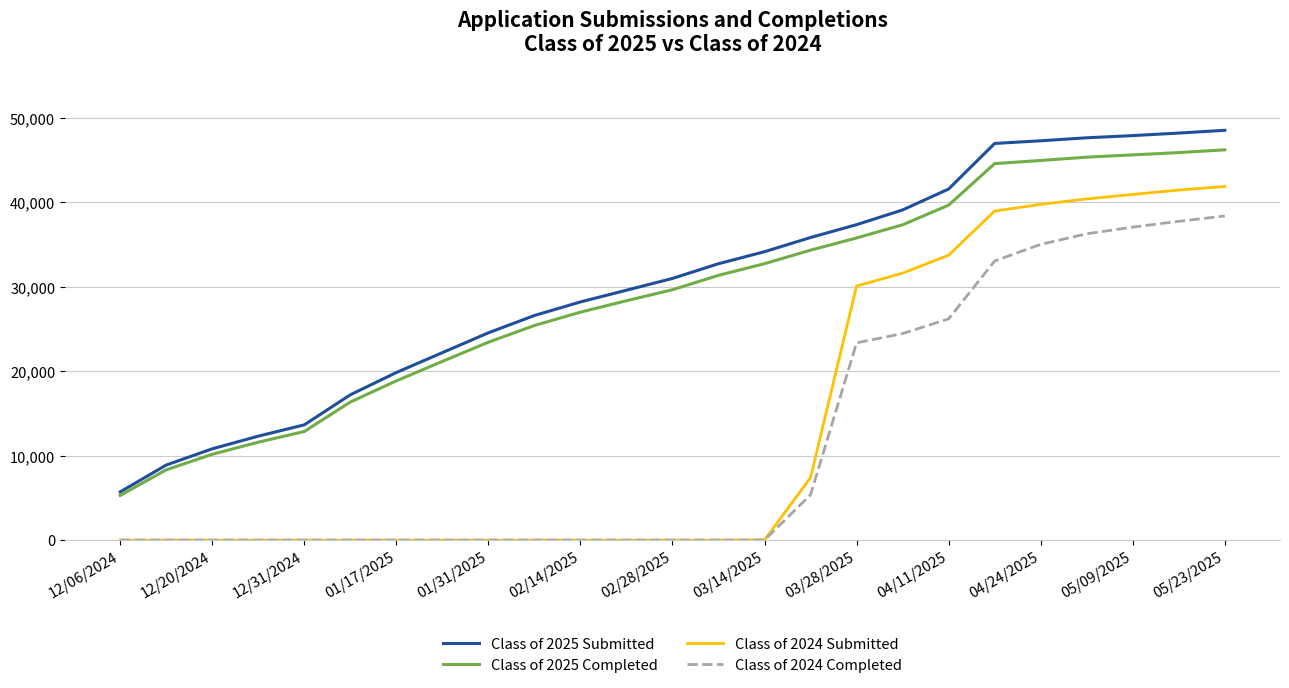

List the series in order of their peak value, highest first.

Class of 2025 Submitted, Class of 2025 Completed, Class of 2024 Submitted, Class of 2024 Completed